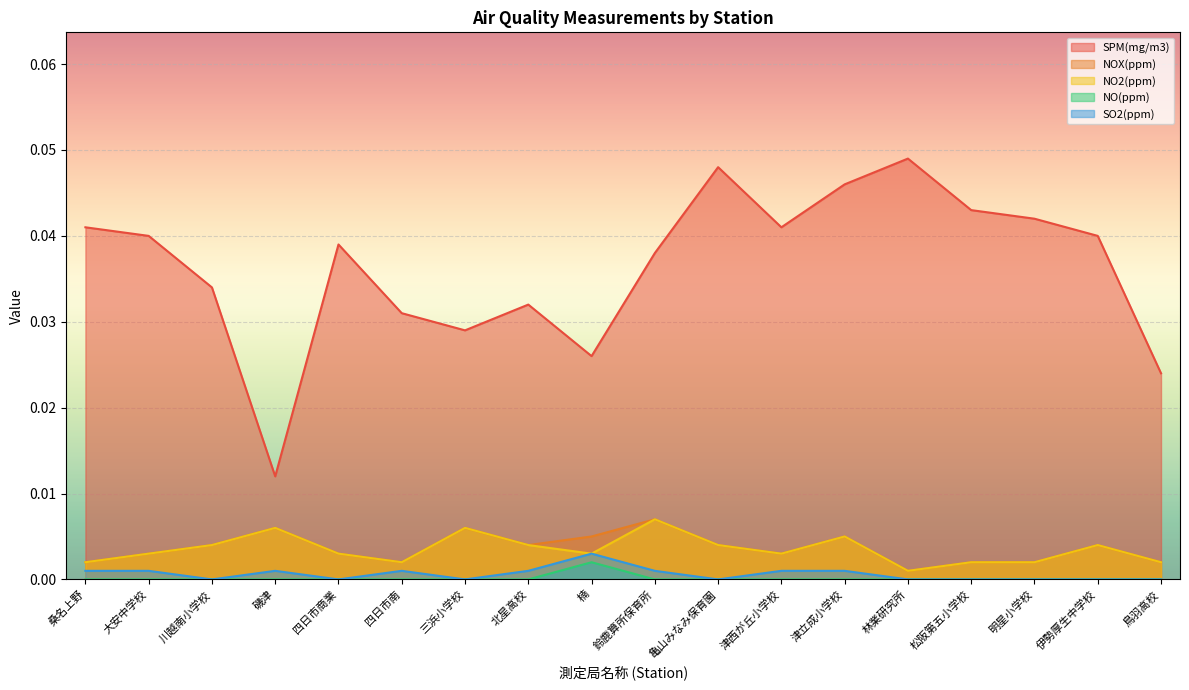

Where is SPM(mg/m3) nearest to the value 0?

磯津